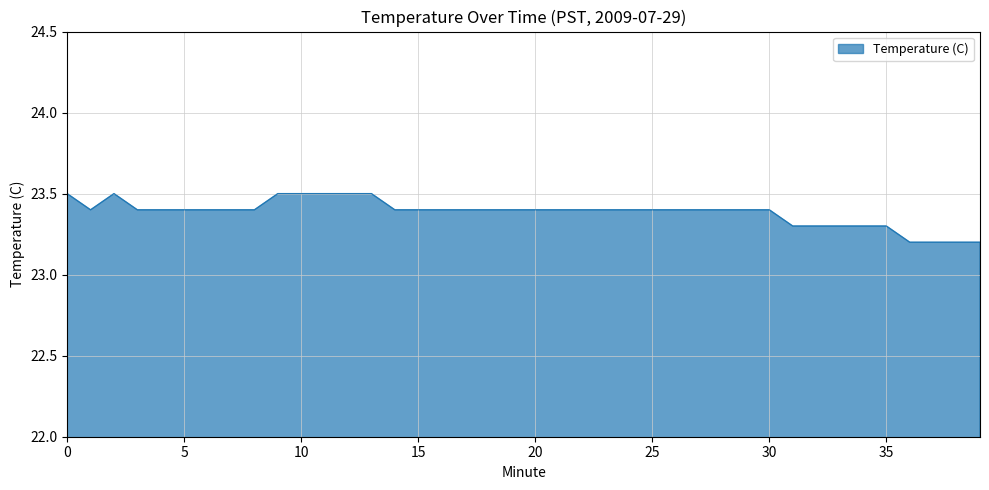

What is the maximum value shown in the chart?

23.5